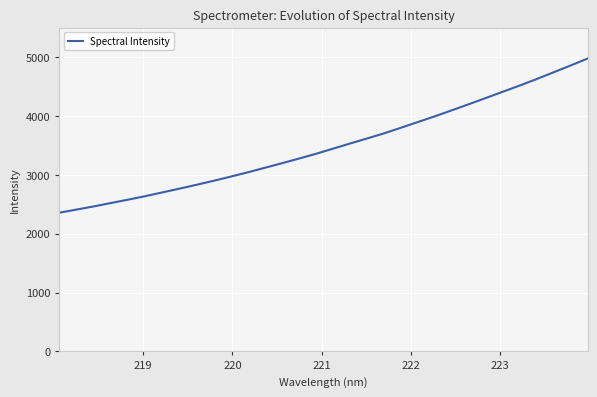

What is the smallest value displayed?

2356.2